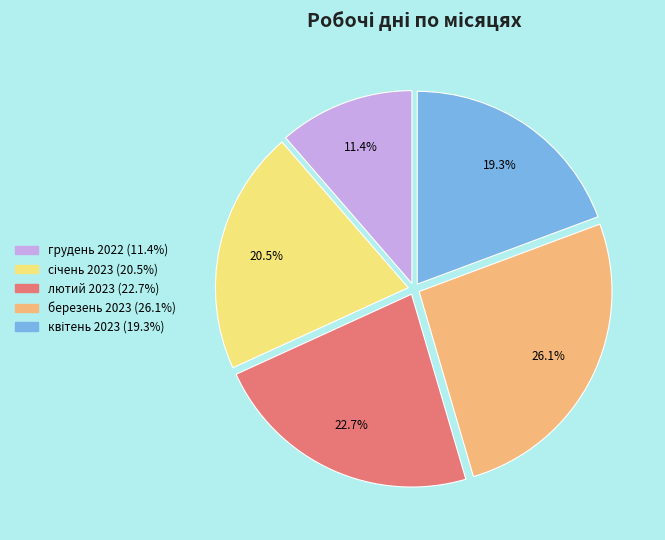

Which category has the smallest portion of the pie?

грудень 2022